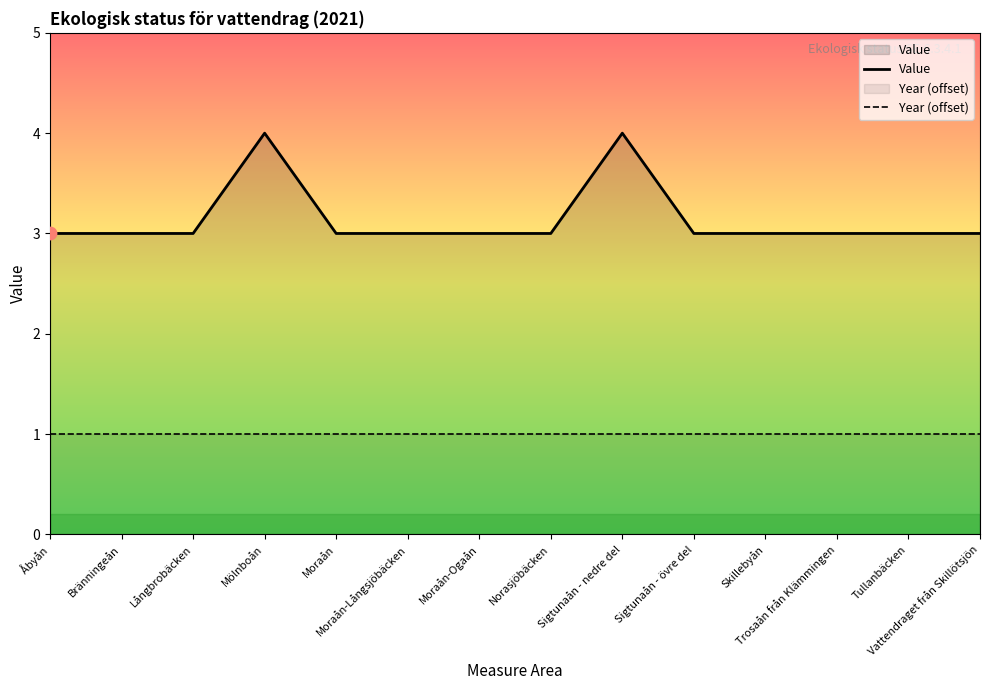

Which series reaches the maximum Y coordinate?

Value